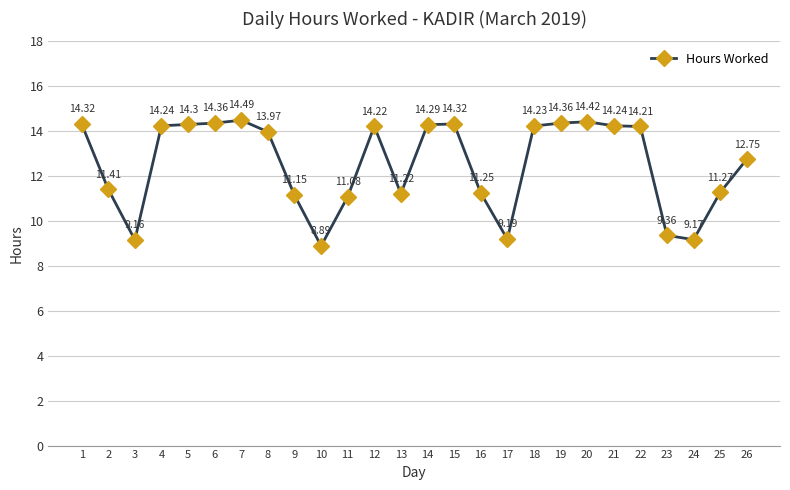

What is the sum of the values at 11 and 15?

25.4